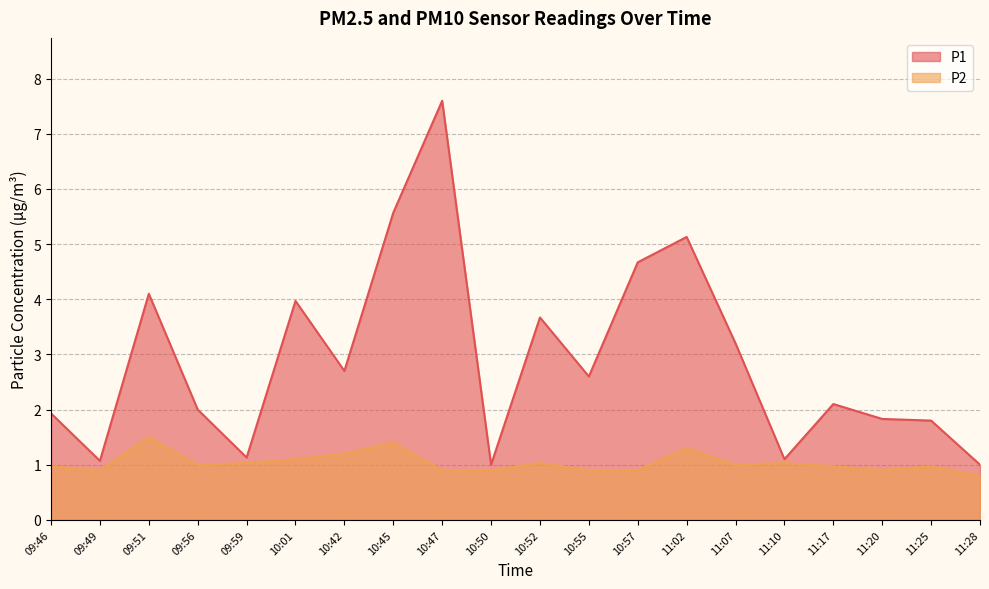

At which category is the sum across all series the highest?

10:47